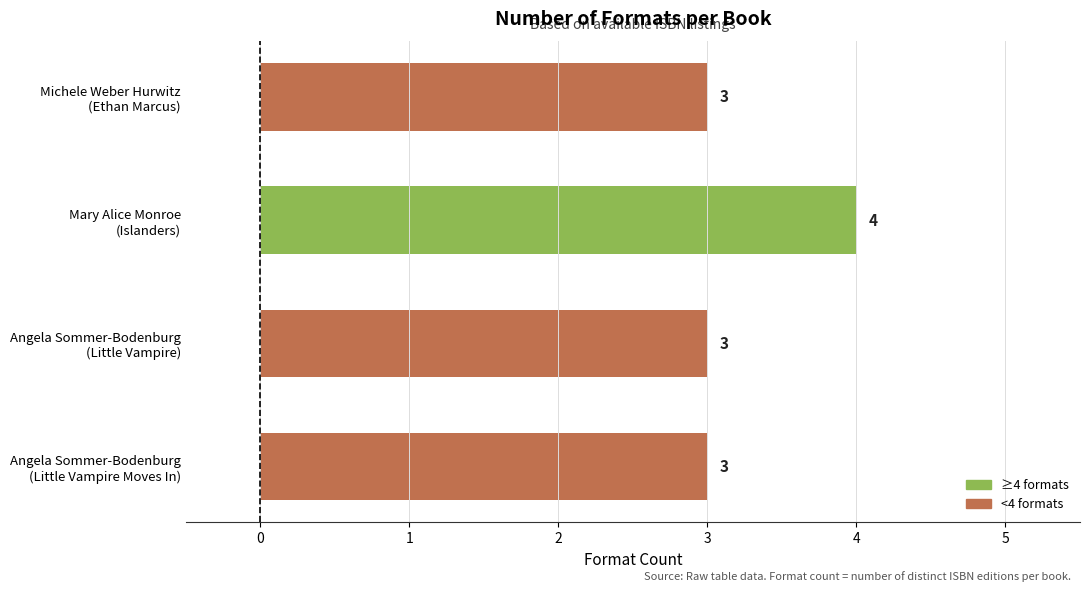

How many data points does each series have?

4